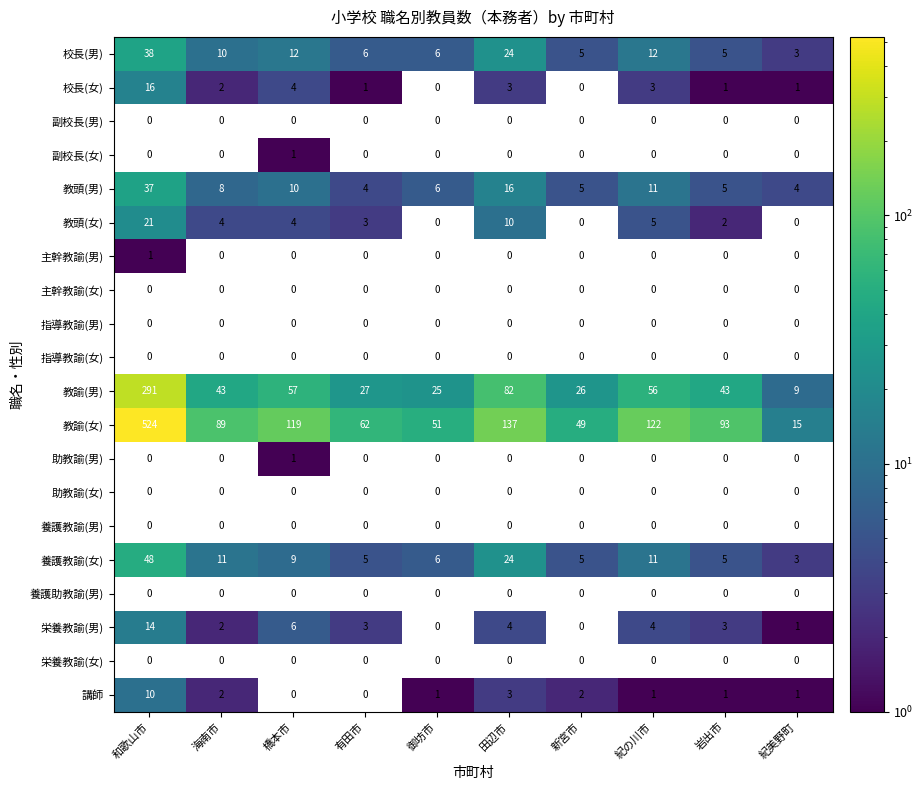

What is the difference between the 教諭(女) values at 岩出市 and 御坊市?

42